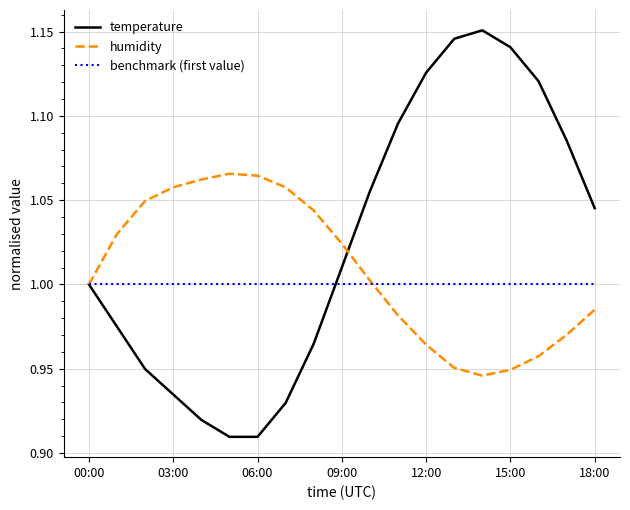

What are all the series names shown in the legend?

temperature, humidity, benchmark (first value)